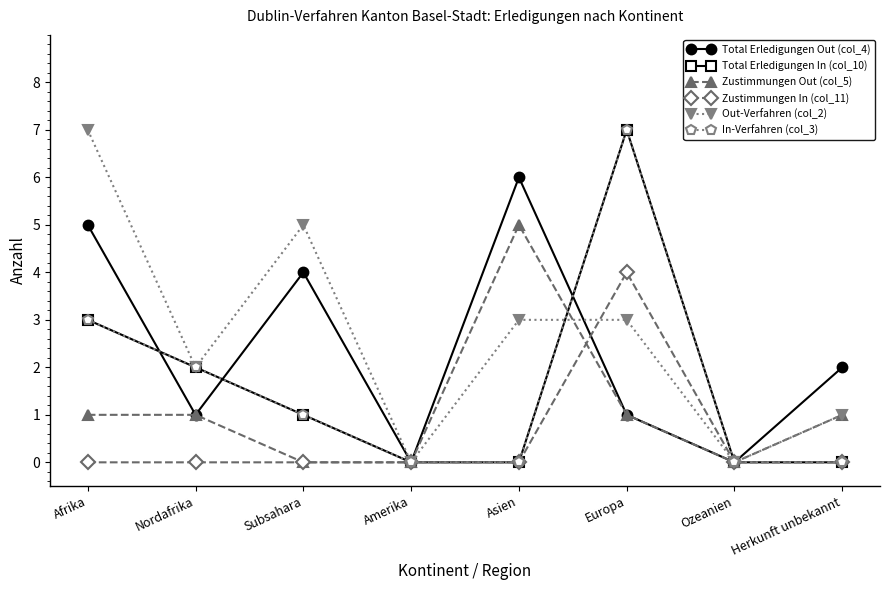

Between which two adjacent categories do Out-Verfahren (col_2) and Total Erledigungen In (col_10) first intersect?

Asien and Europa